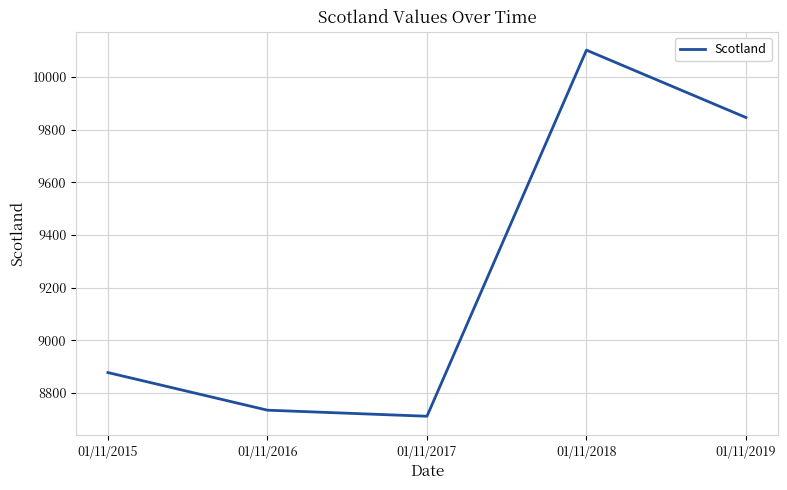

Reading left to right, extract all data points from this chart.

01/11/2015=8877	01/11/2016=8734	01/11/2017=8711	01/11/2018=10102	01/11/2019=9846